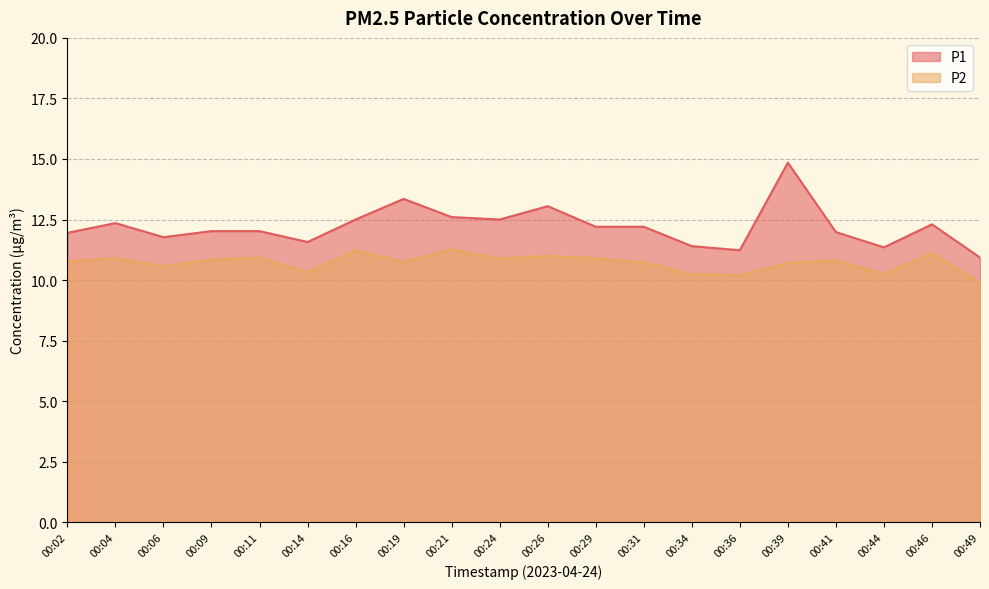

How many interior local valleys does the P1 series have?

5